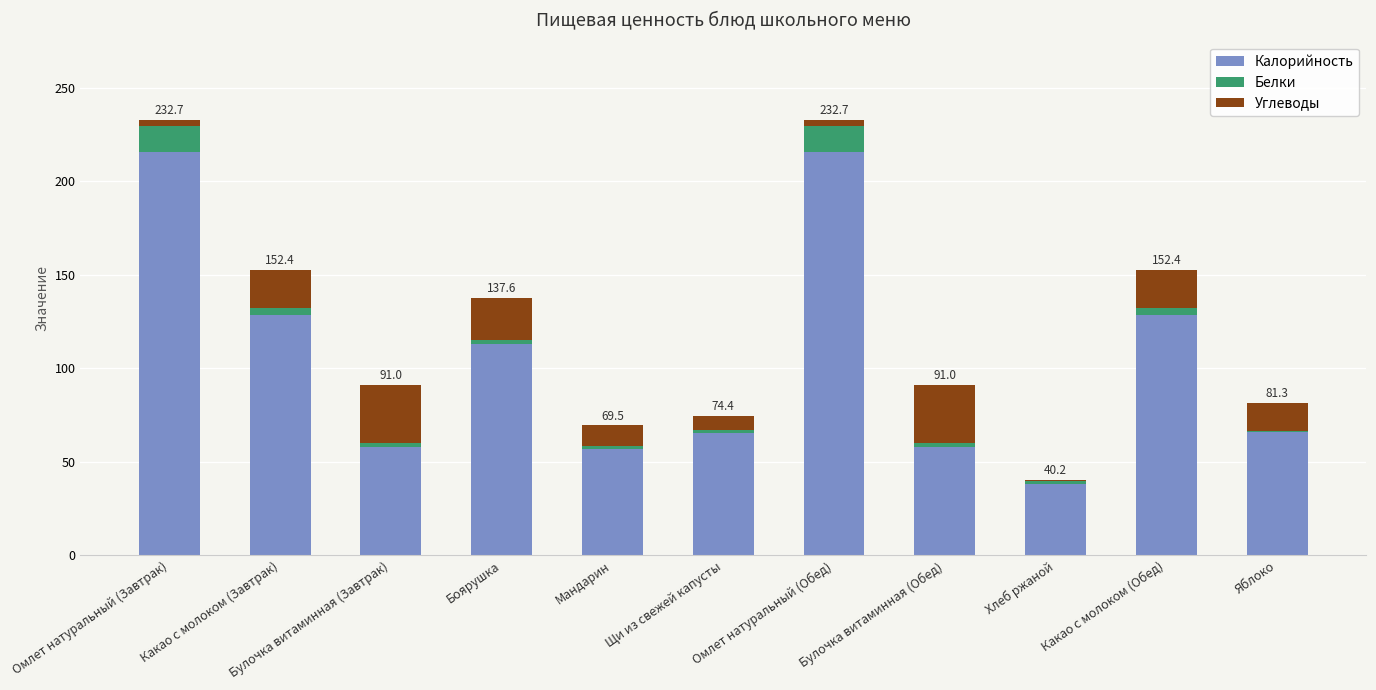

Is it true that Калорийность equals 57.0 at Мандарин?

True